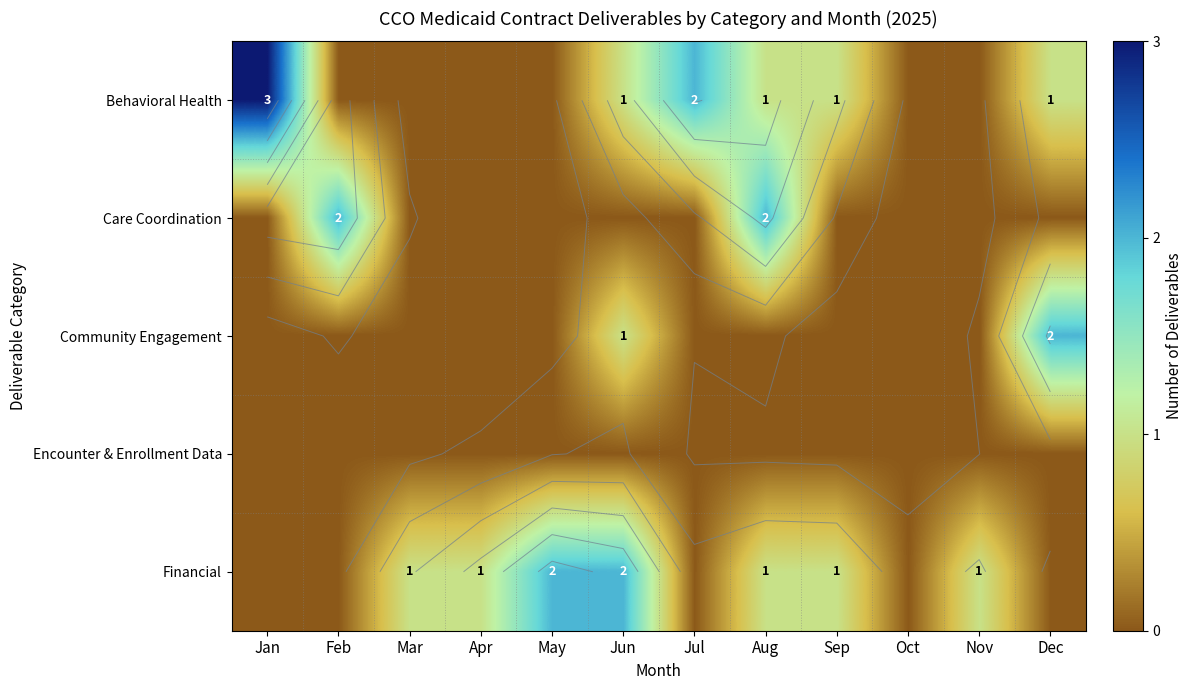

Which series has the widest spread of values?

Behavioral Health